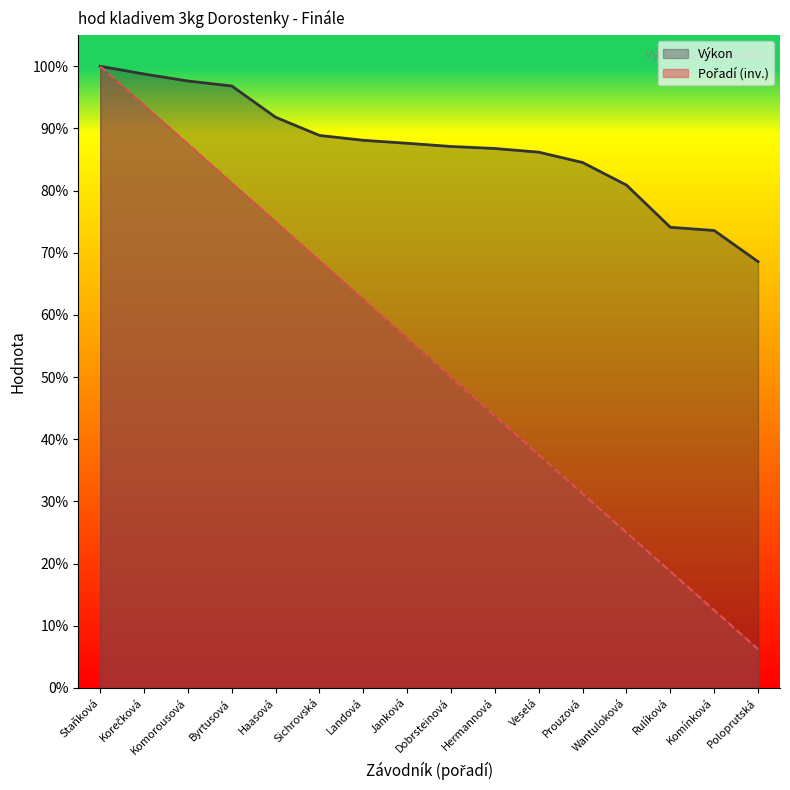

Between Haasová and Landová, which is larger?

Haasová